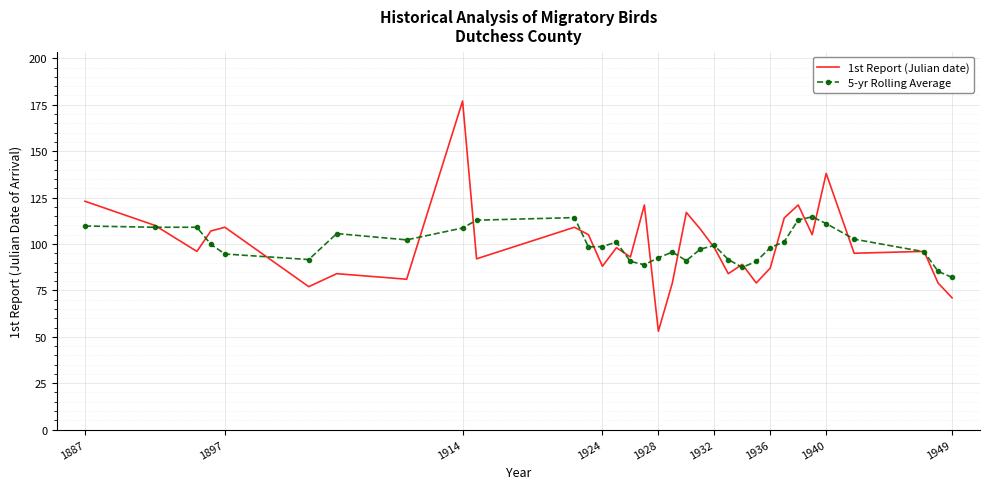

What is the highest value of the 5-yr Rolling Average series?

114.6